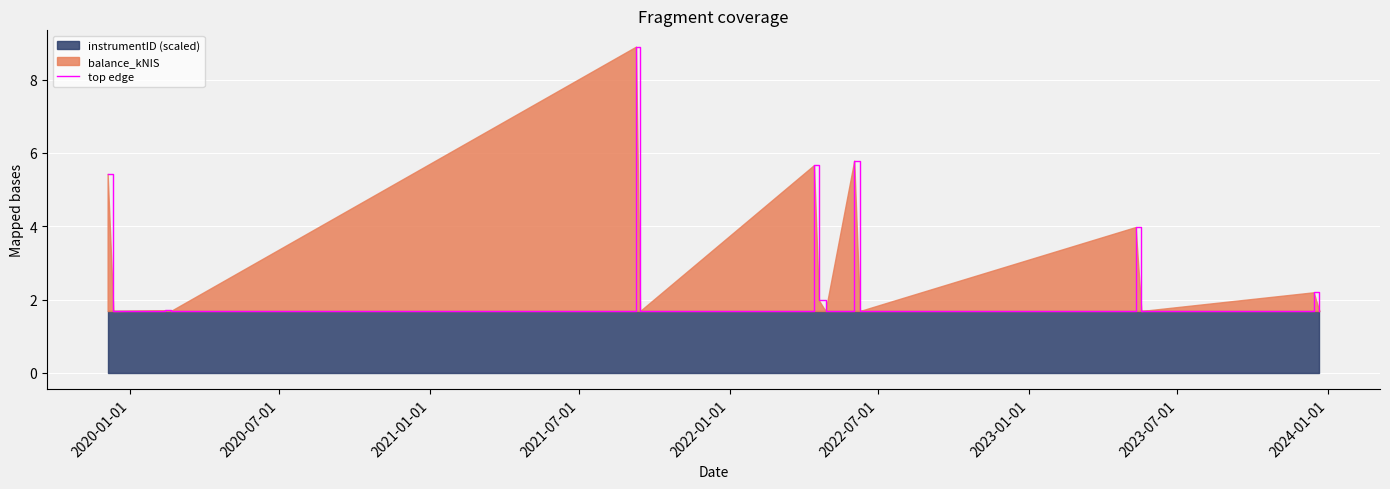

What is the approximate value at 2021-01-01?

1.7